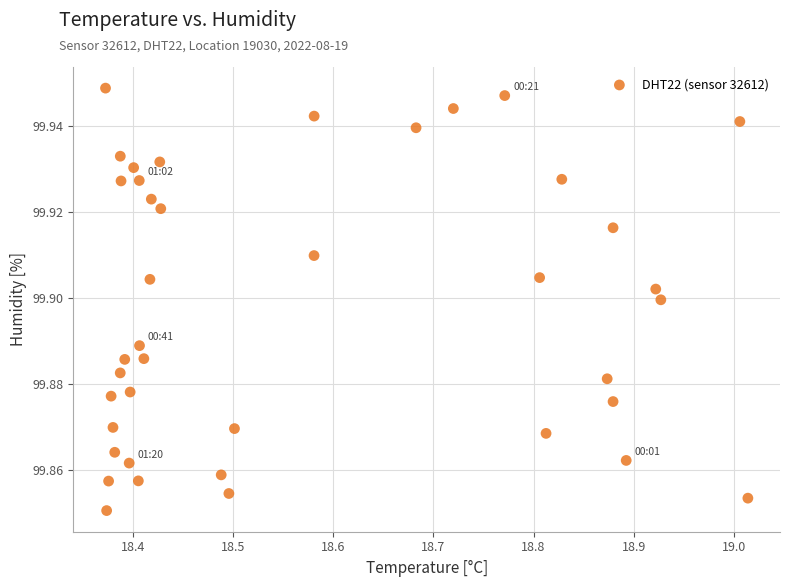

What is the range of X values (max minus min)?

0.6